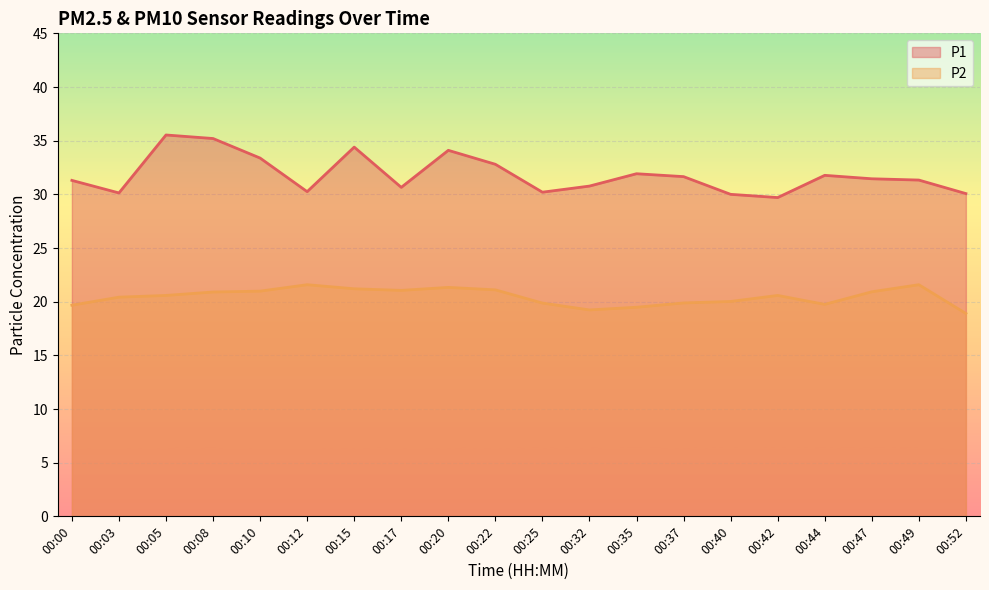

At 00:35, list the series in order from largest to smallest.

P1, P2